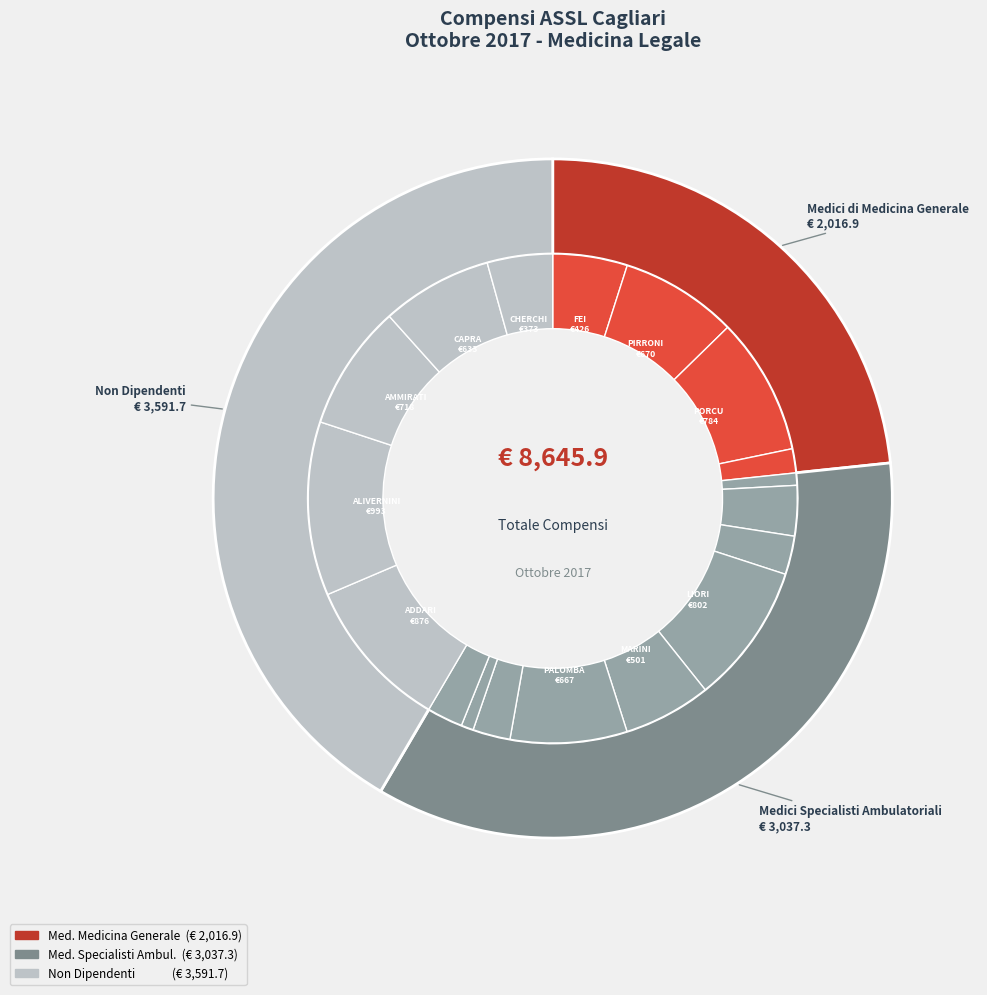

Rank the categories by value from highest to lowest.

ALIVERNINI GIUSEPPE, ADDARI MARIA CARMEN, LIORI ANTONIO ANGELO, PORCU FRANCESCO, AMMIRATI MARIO, PIRRONI ALBERTO, PALOMBA MANUEL, CAPRA DANIELA, MARINI AUGUSTO, FEI DONATELLO, CHERCHI M. CRISTINA, GIAGHEDDU SIMONETTA, IBBA SERGIO, SERCI MANUELA, ZORCOLO ANTONELLO, URRU CESARE FILIPPO, AROFFO MARIANGELA, UCCHEDDU SUSANNA